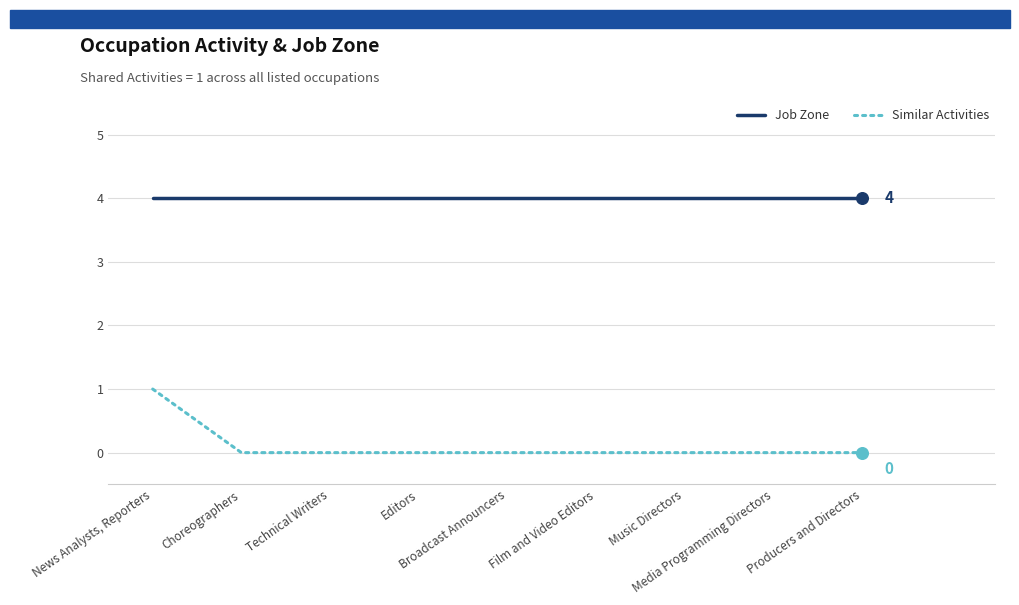

What is the total value across all series at Producers and Directors?

4